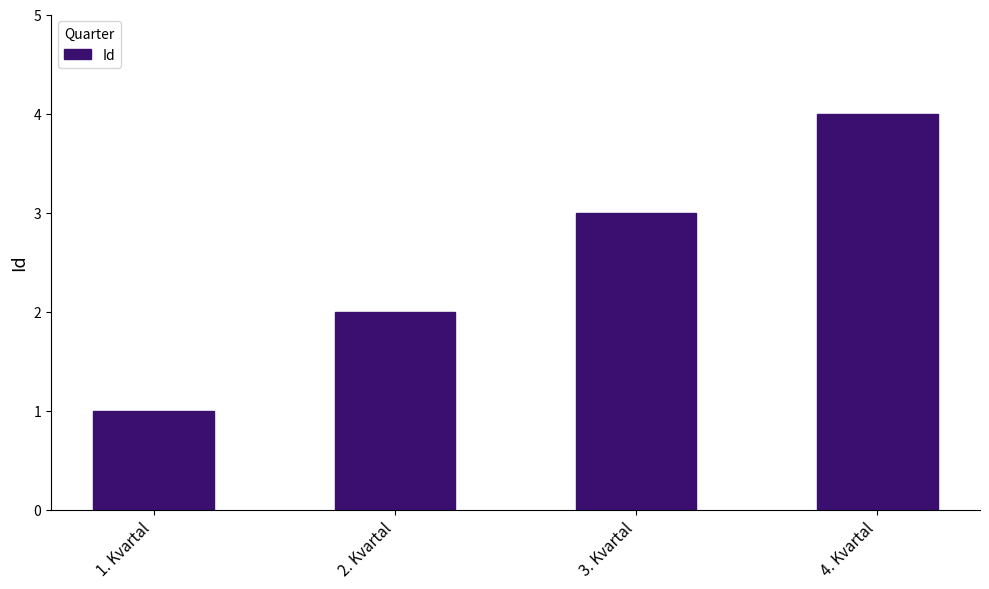

How many values are between 2 and 4?

3